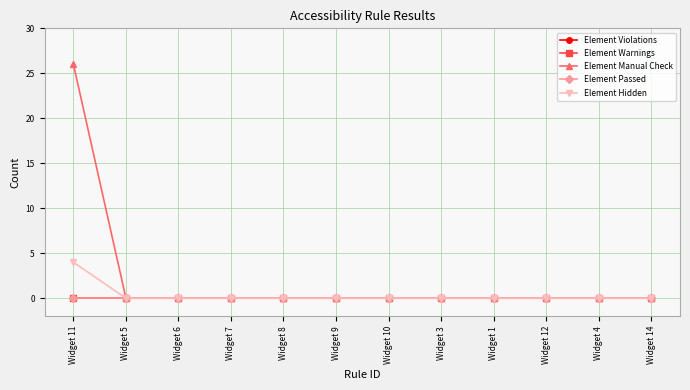

The value of Element Hidden at Widget 6 is 0. True or false?

True